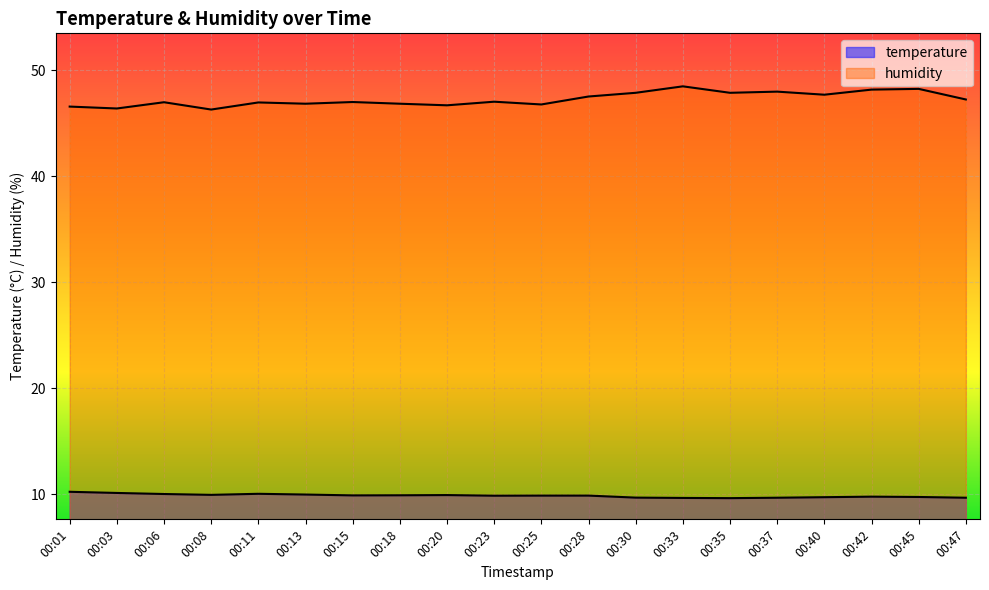

How many interior local peaks does the temperature series have?

3